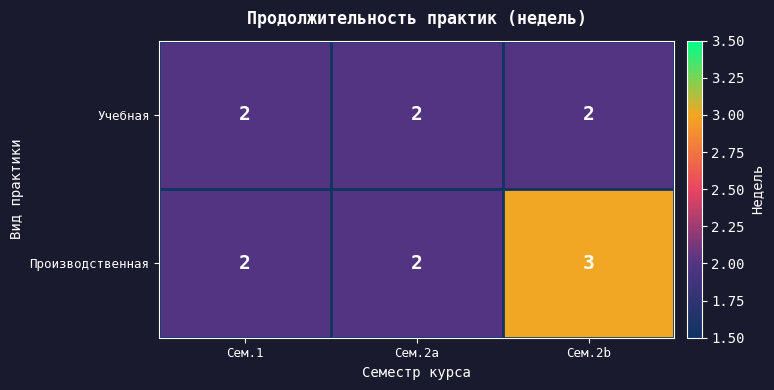

At which category does the chart reach its peak across all series?

Сем.2b